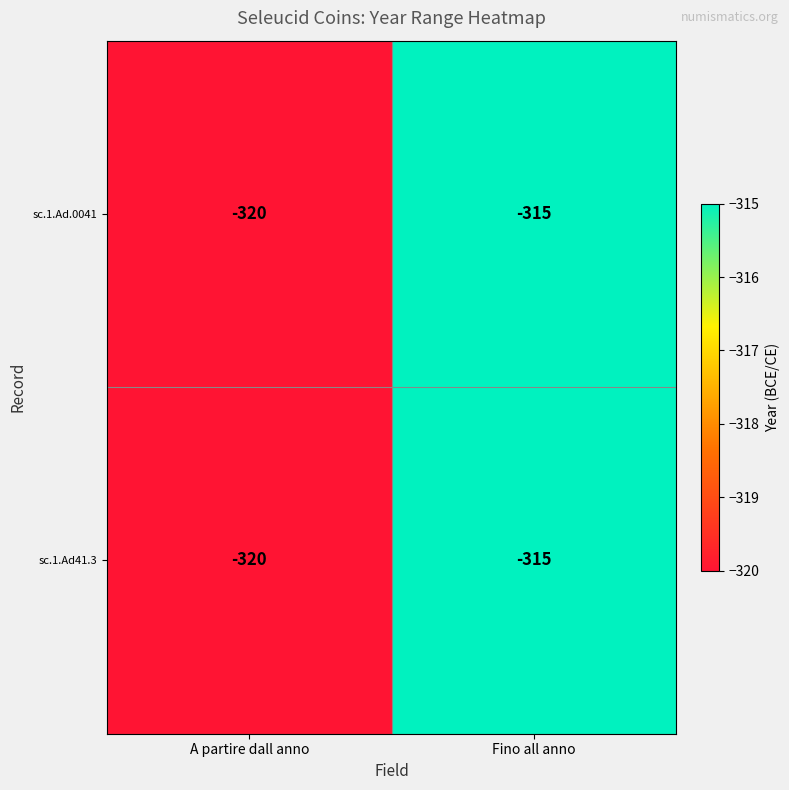

Is it true that sc.1.Ad.0041 equals -497 at A partire dall anno?

False